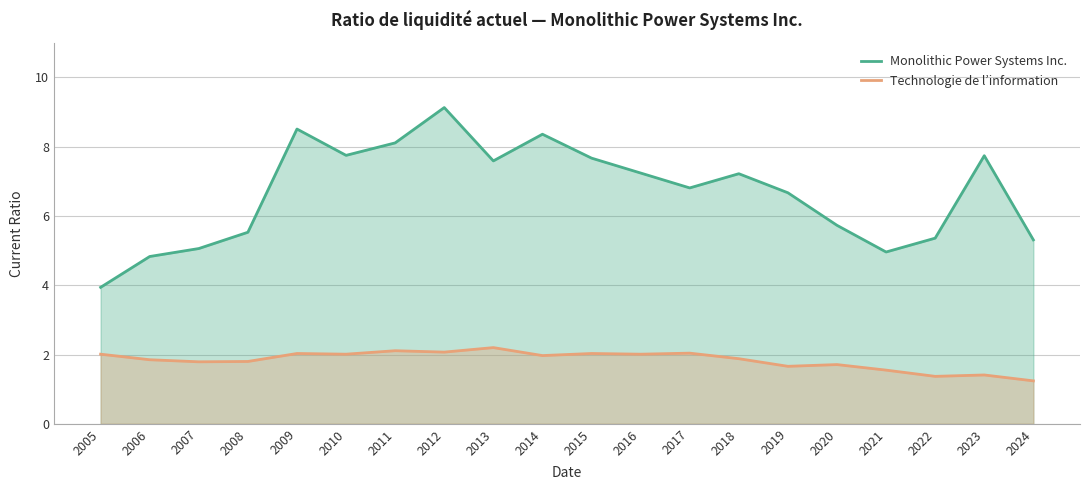

Which series has the widest spread of values?

Monolithic Power Systems Inc.